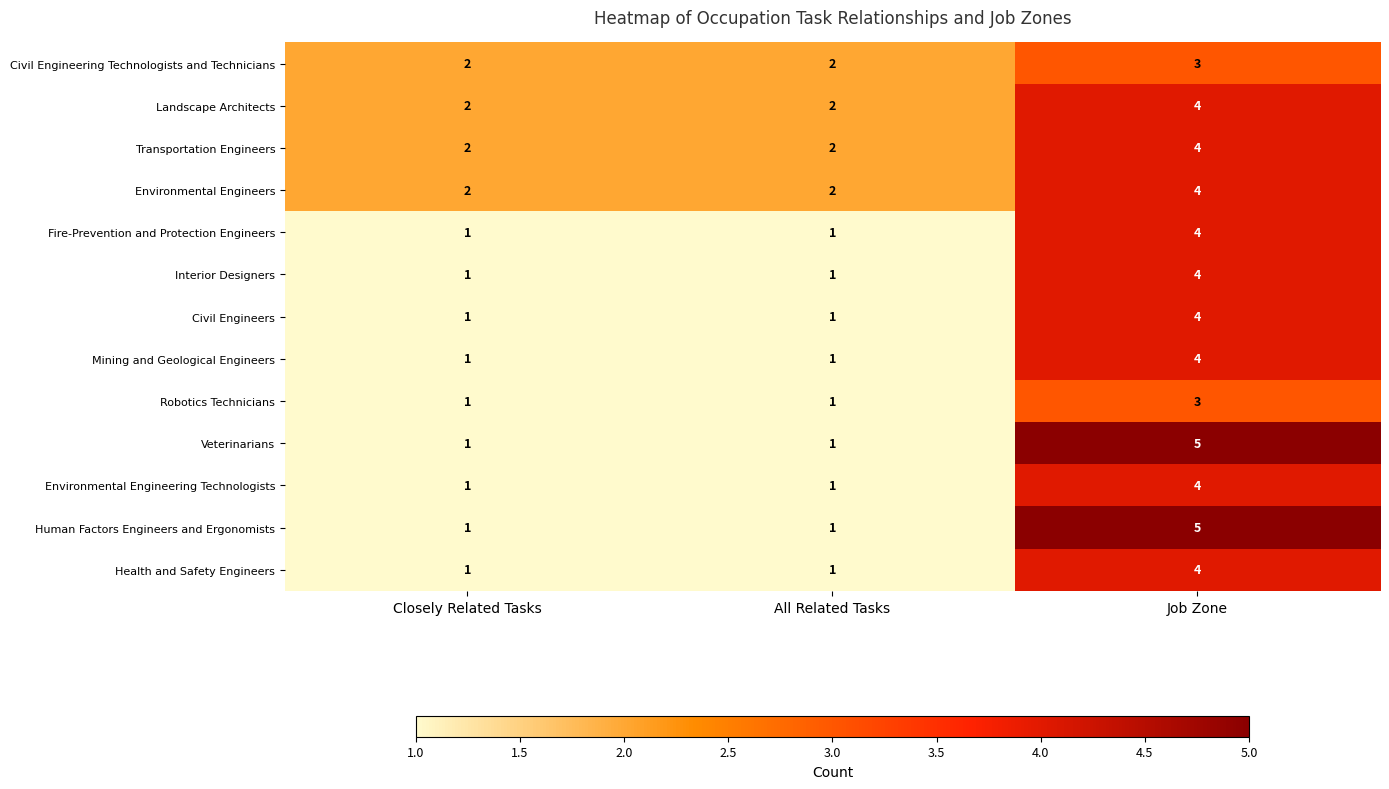

How many data points does each series have?

3